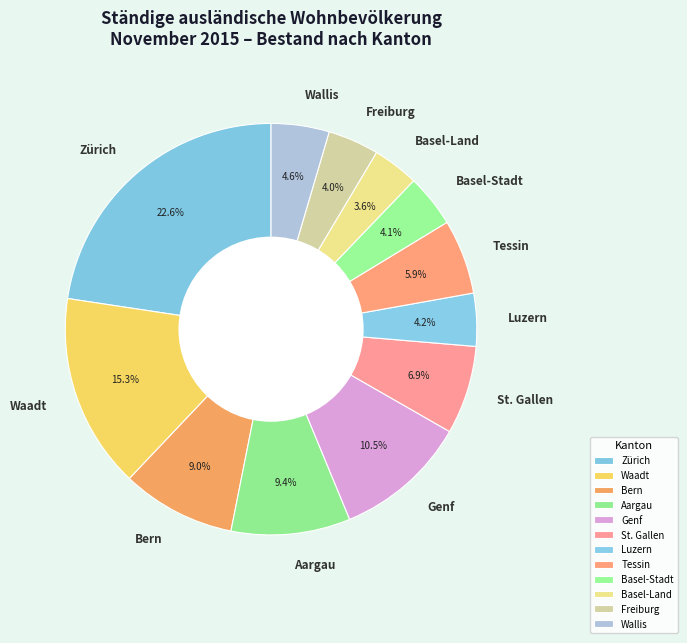

To the nearest percent, what is the difference between the largest and smallest slice percentages?

19%